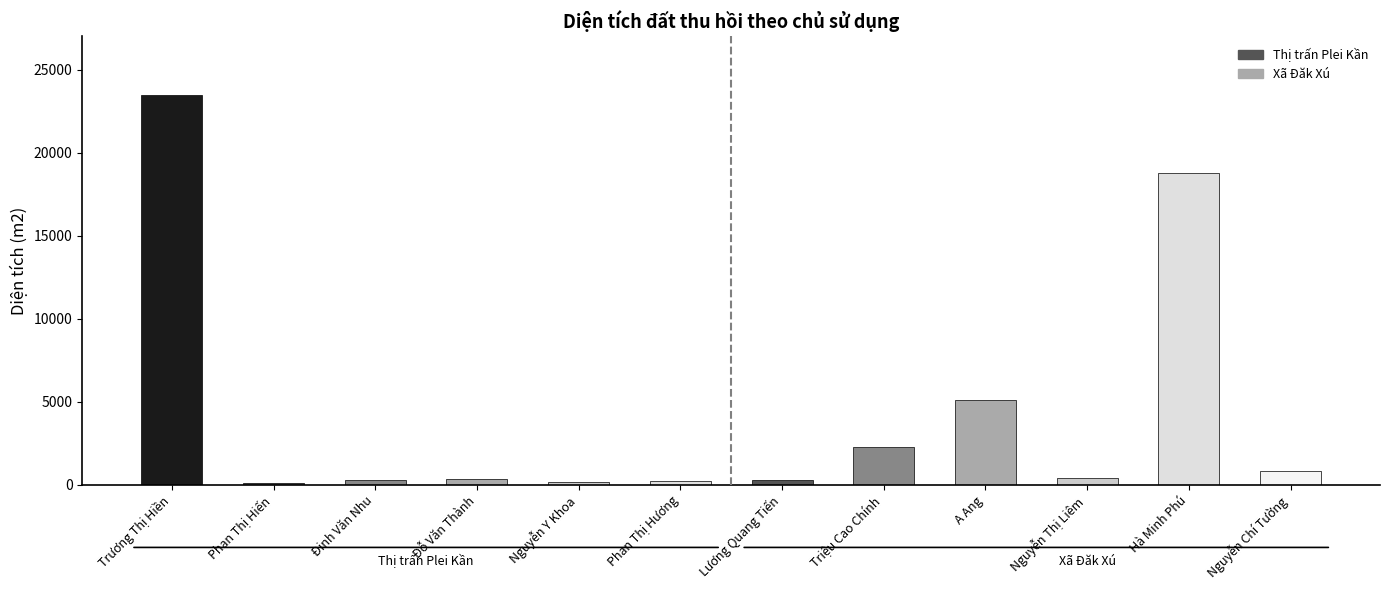

What is the label of the 4th bar from the right?

A Ang